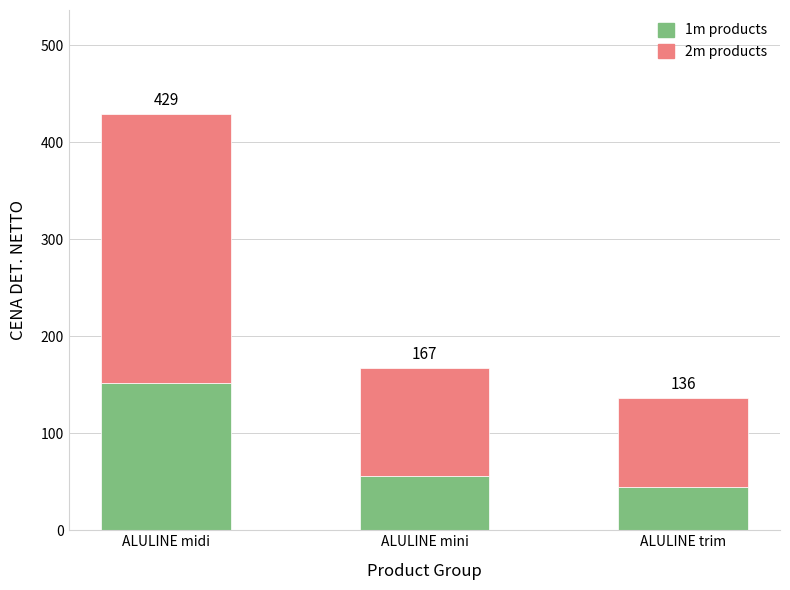

How many bars are there in total?

3